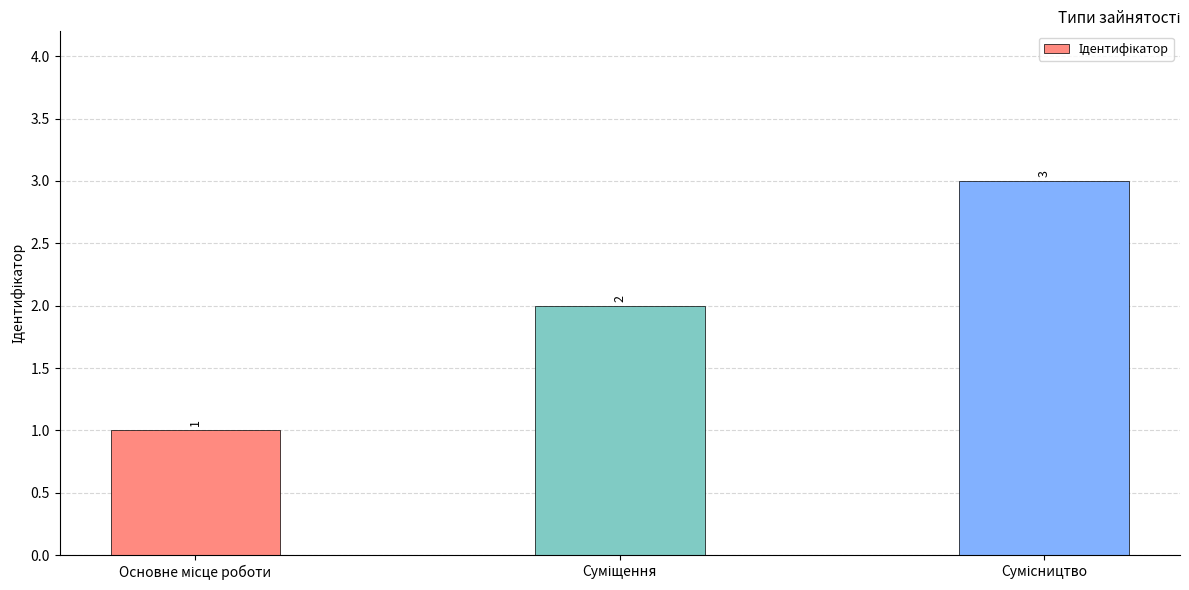

What is the value of the 1st bar from the left?

1